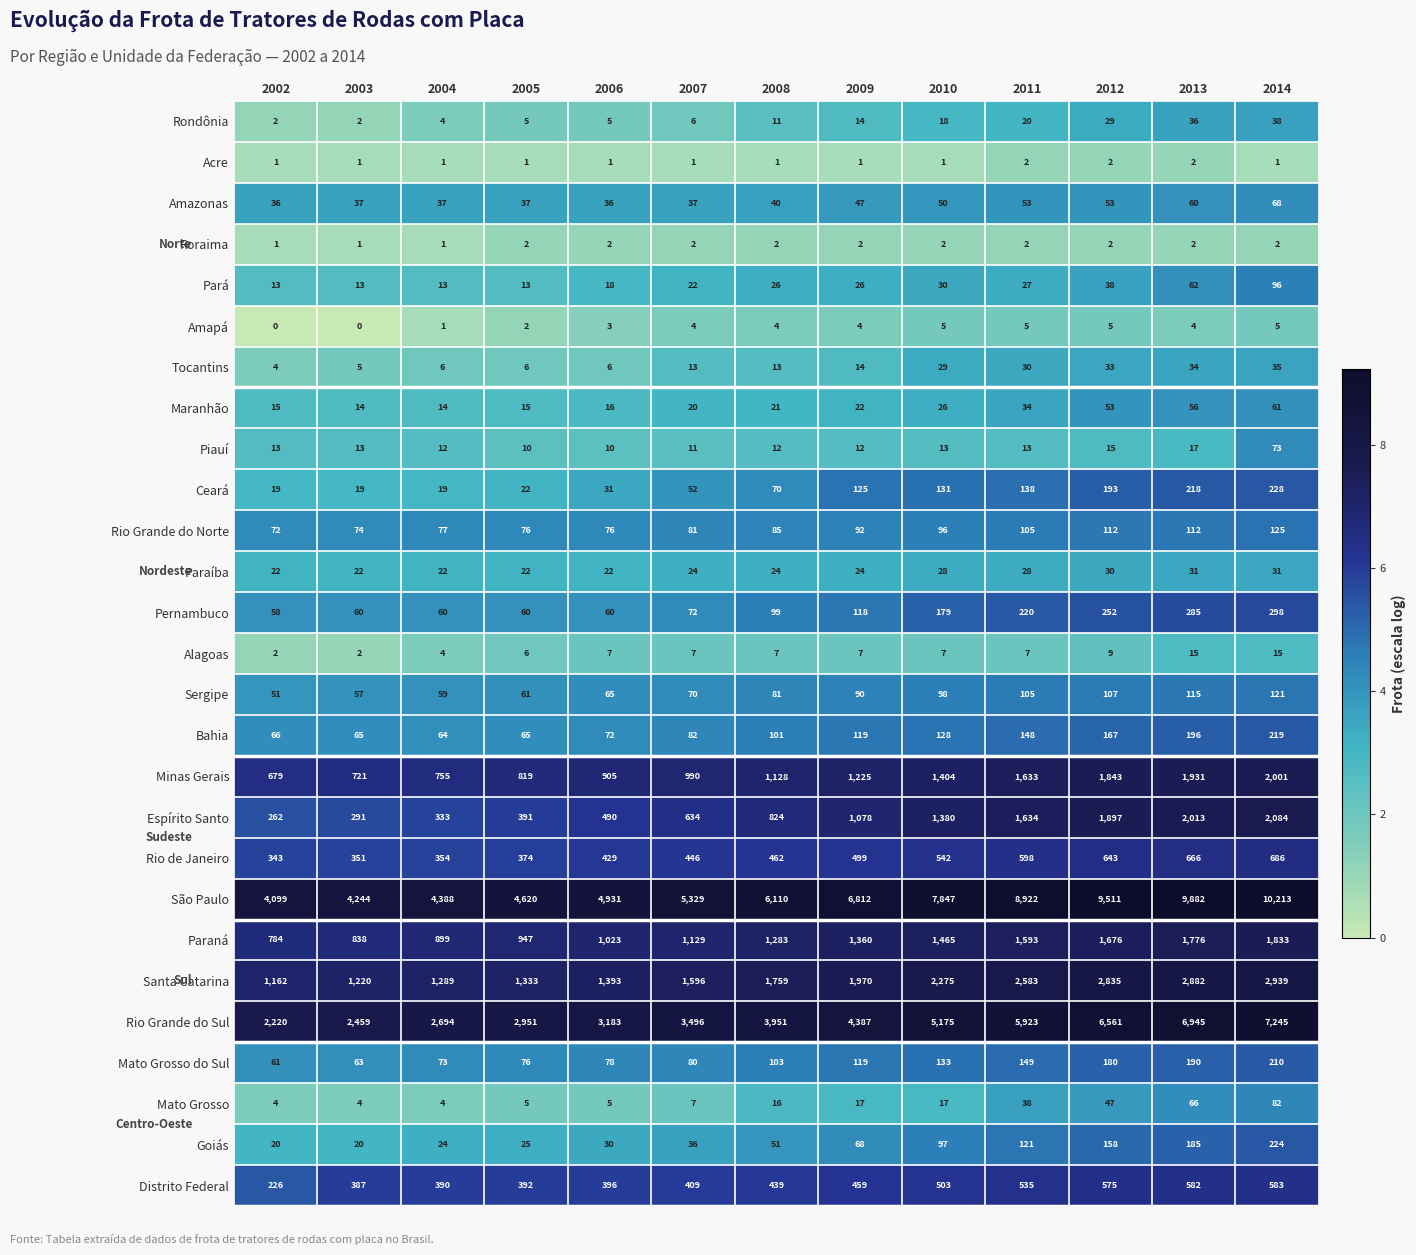

What is the maximum value for Alagoas?

15